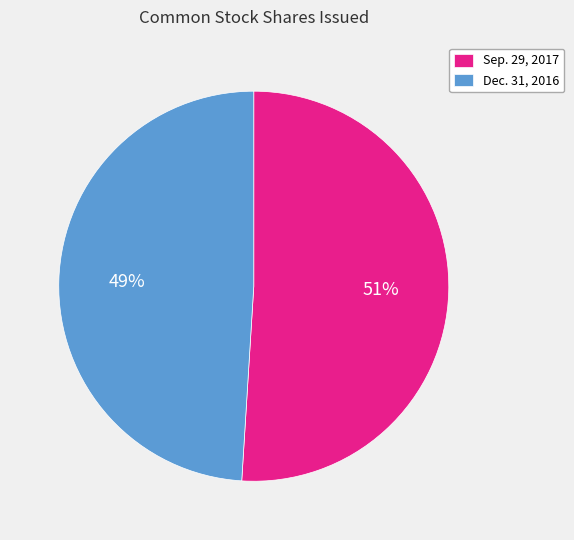

How many segments does this pie chart have?

2